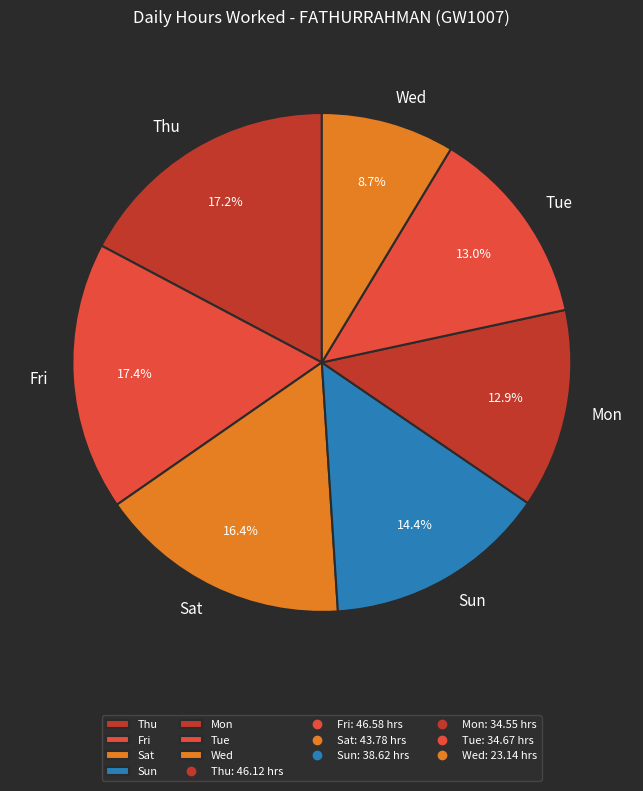

What percentage is NOT represented by Thu?

82.8%